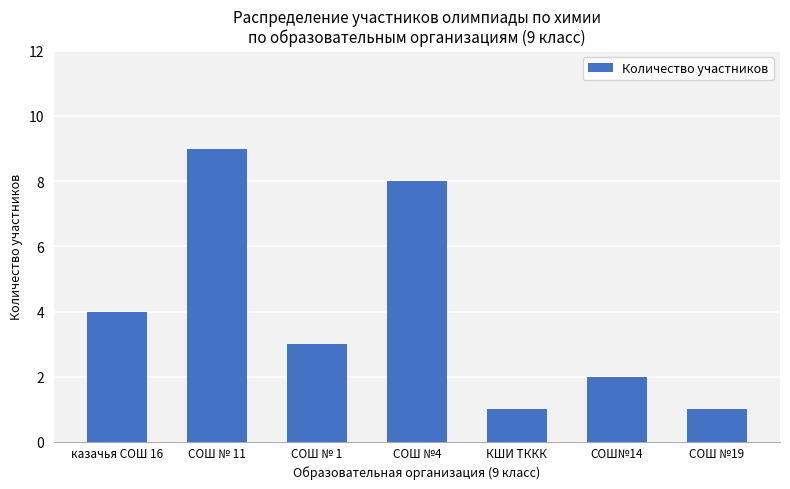

Count the values in the range 1 to 8.

6